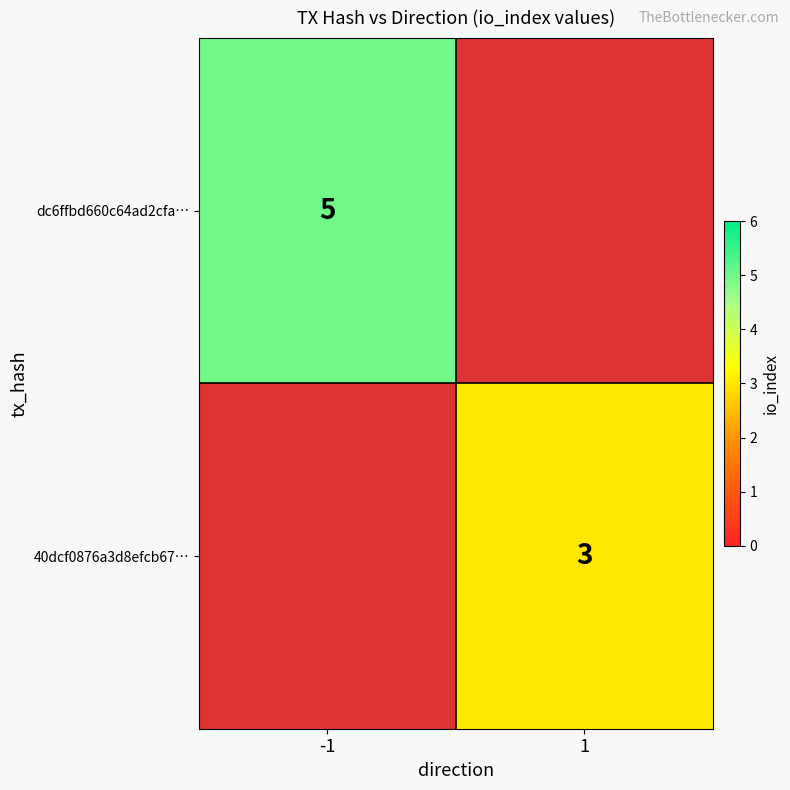

The value of dc6ffbd660c64ad2cfa… at -1 is 7. True or false?

False